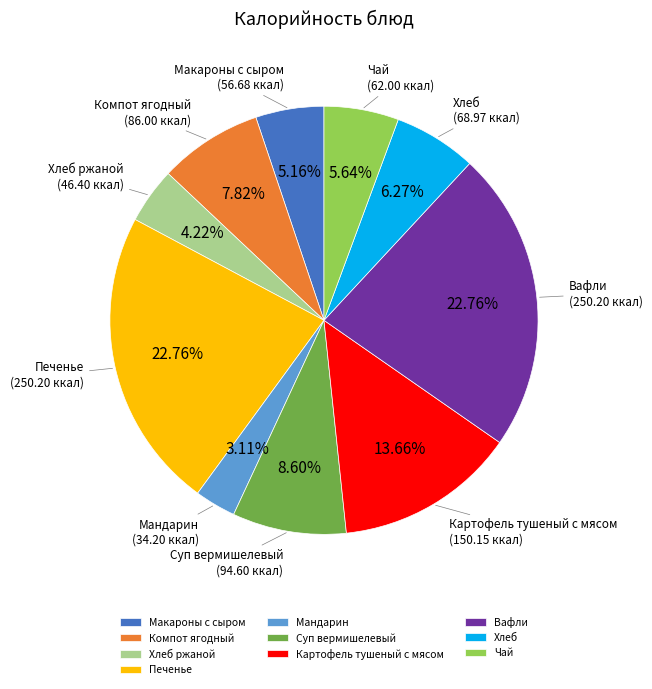

Which has a higher value, Мандарин or Макароны с сыром?

Макароны с сыром